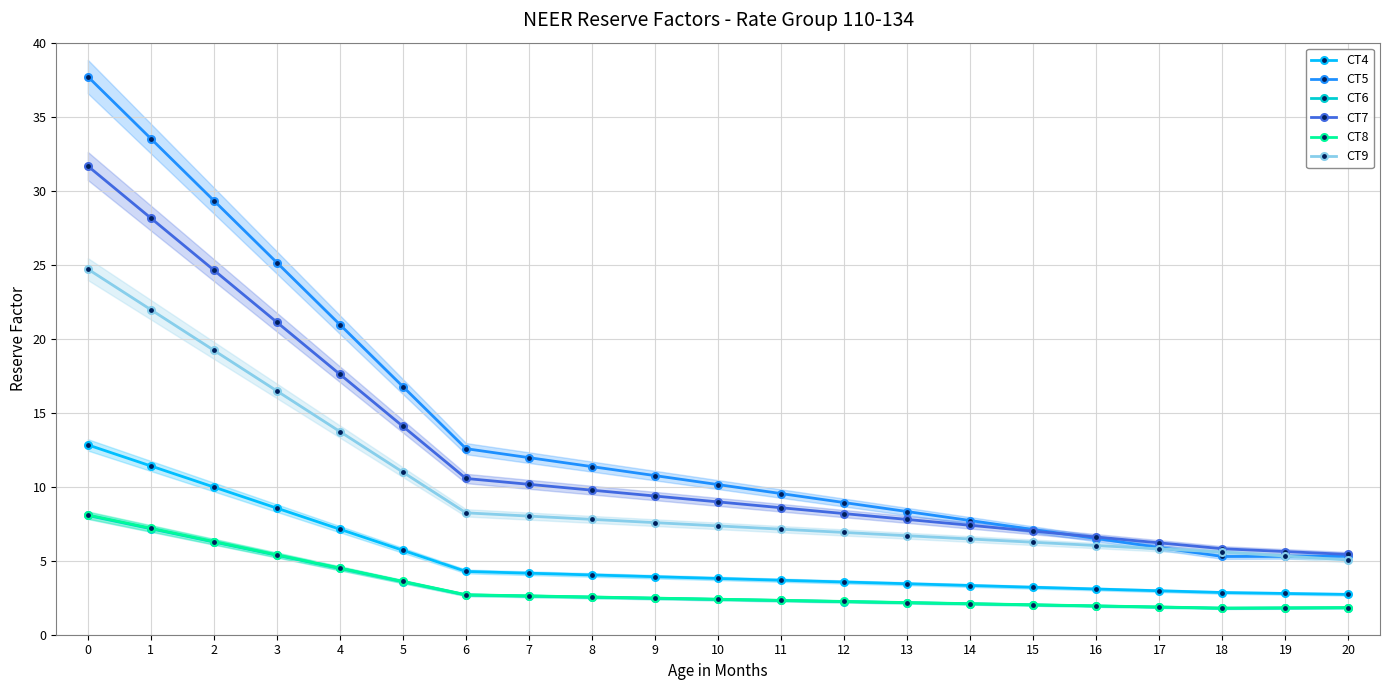

At 17, list the series in order from largest to smallest.

CT7, CT5, CT9, CT4, CT8, CT6